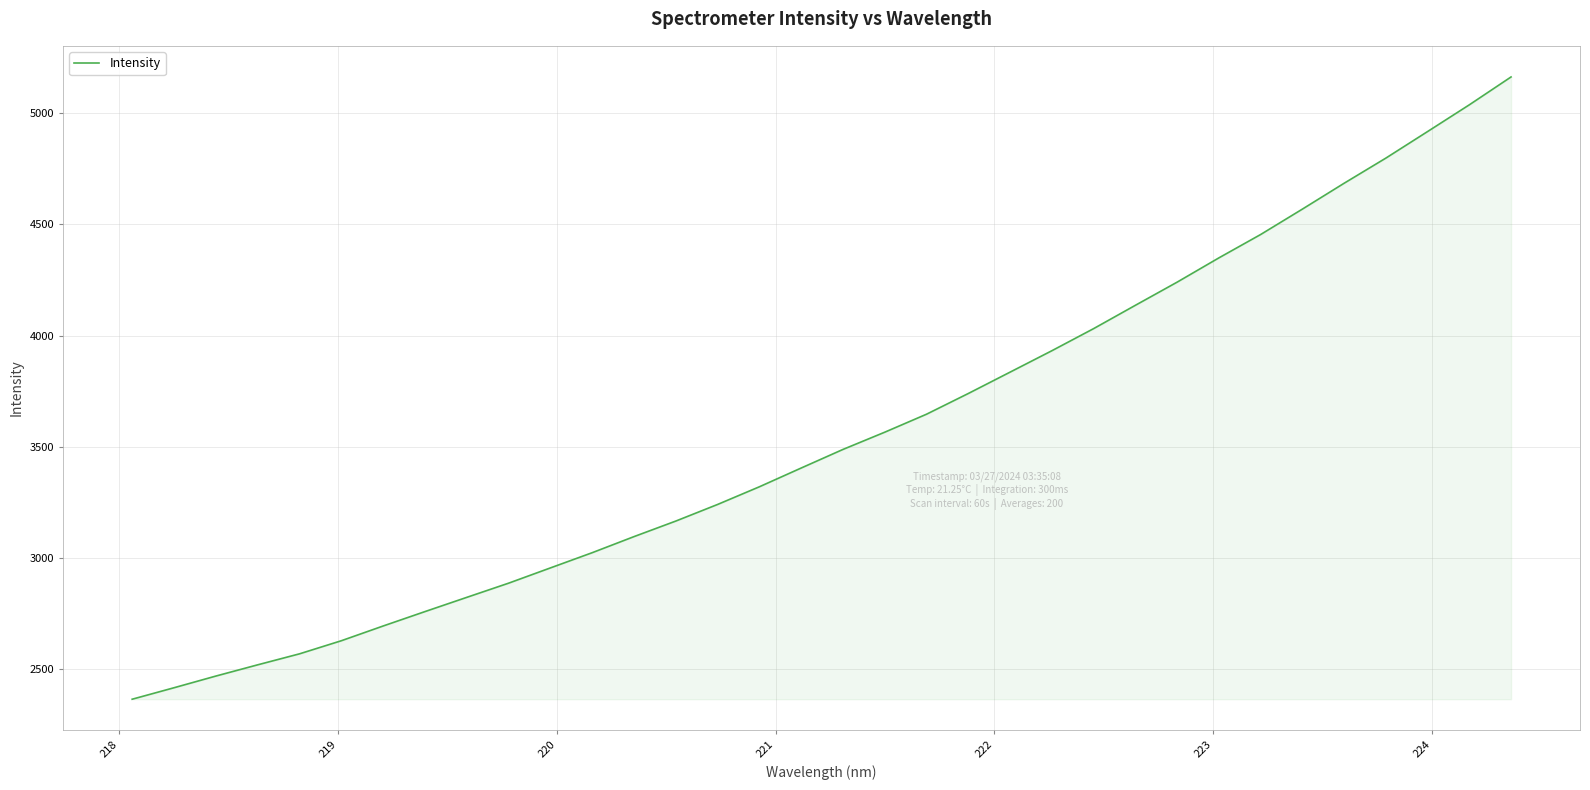

What is the difference between the maximum and minimum values?

2798.7